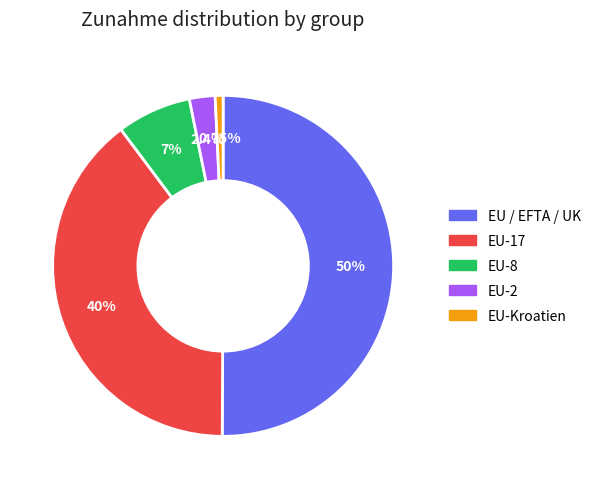

Which category has the smallest portion of the pie?

EU-Kroatien